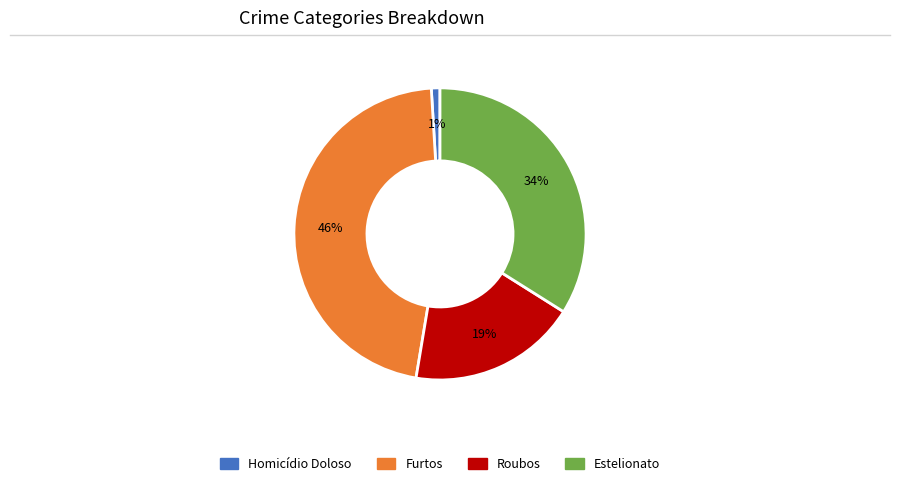

How many slices are in this pie chart?

4